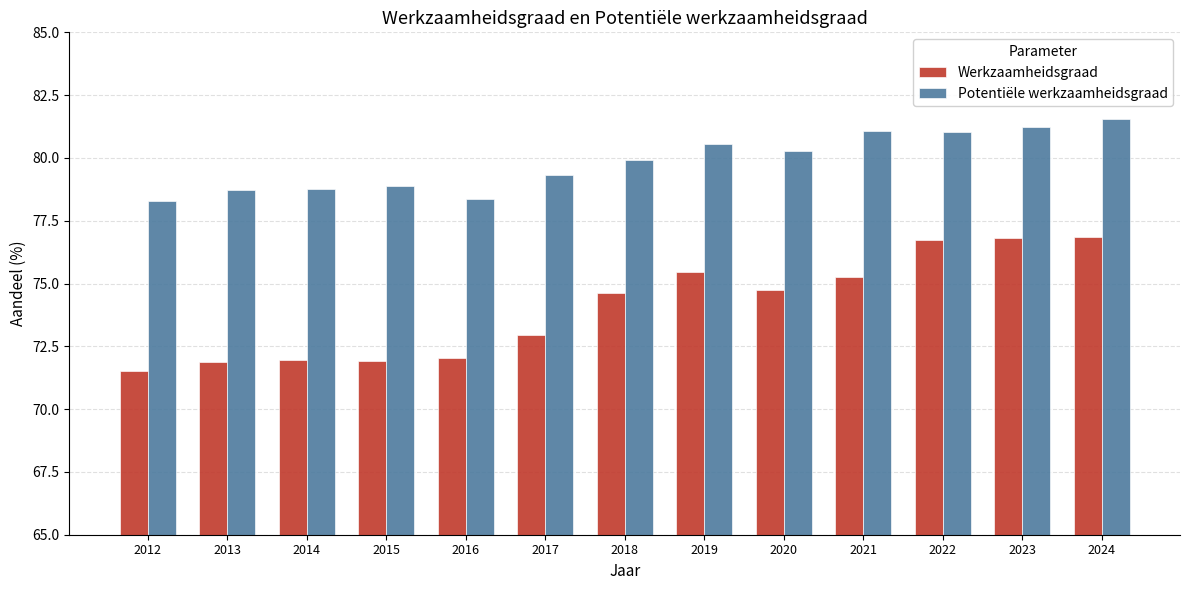

Between 2019 and 2022, which series saw the biggest shift?

Werkzaamheidsgraad